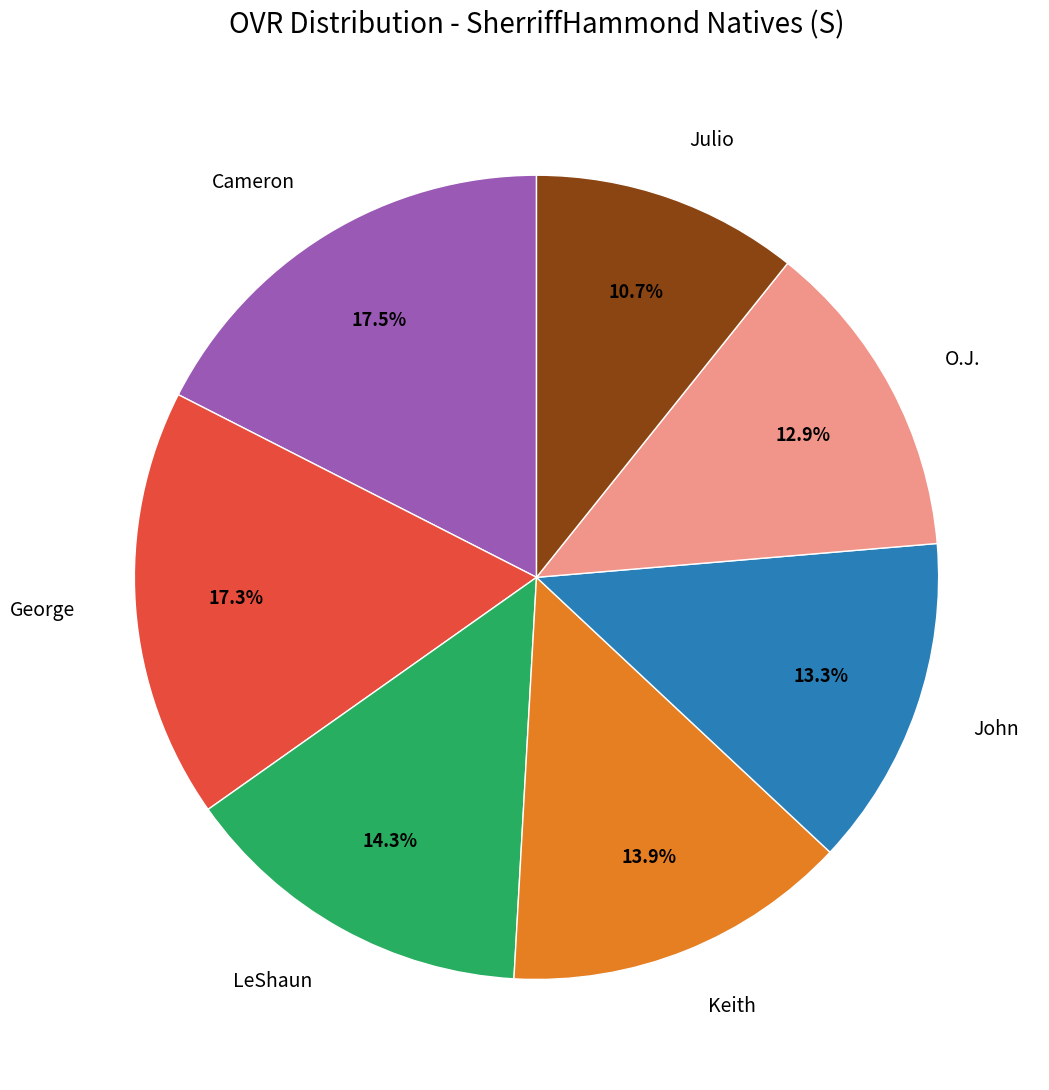

To the nearest percent, what is the combined percentage of Cameron and LeShaun?

32%